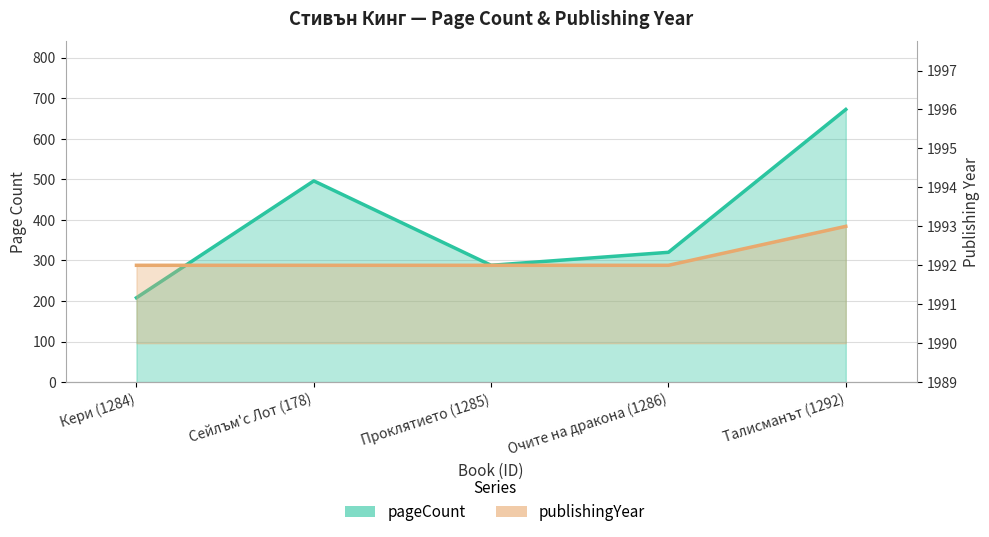

At how many categories does at least one series exceed 817?

5